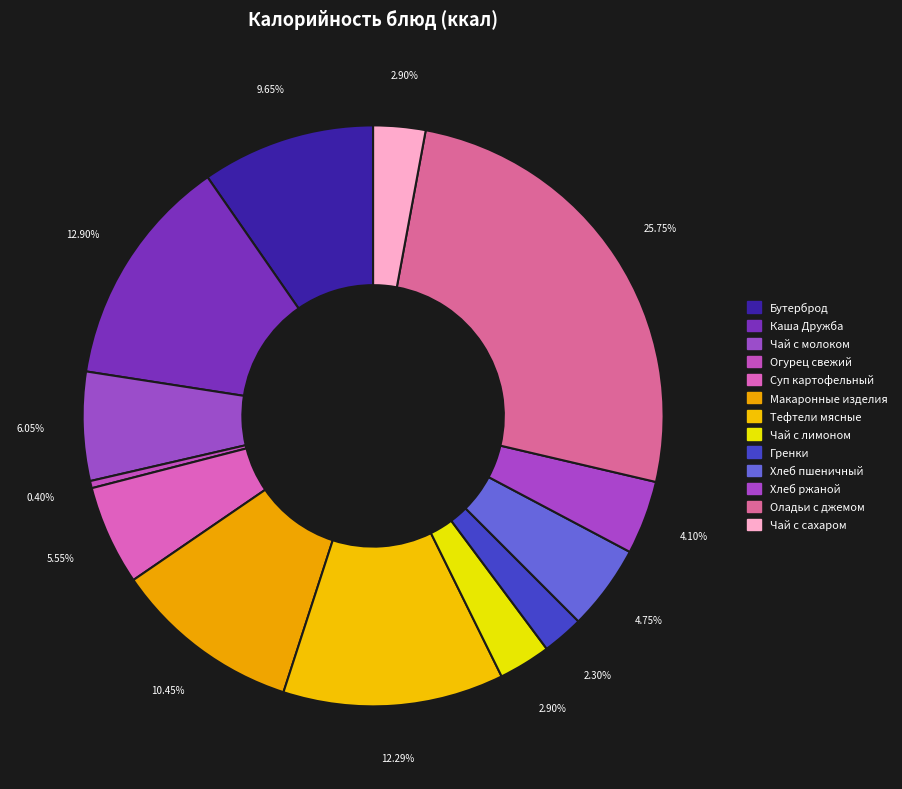

How many segments does this pie chart have?

13